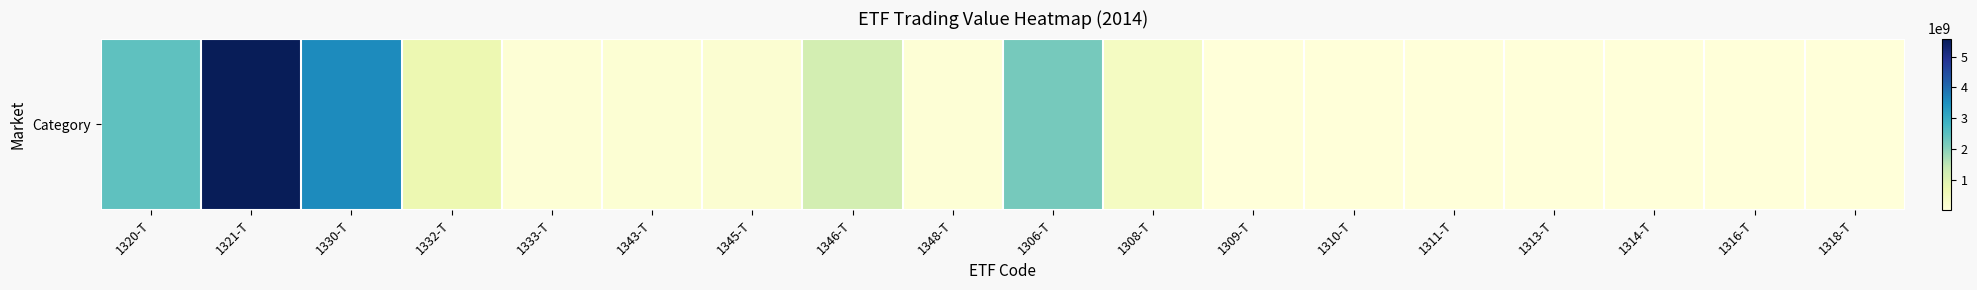

What is the difference between the maximum and minimum values?

5589561580